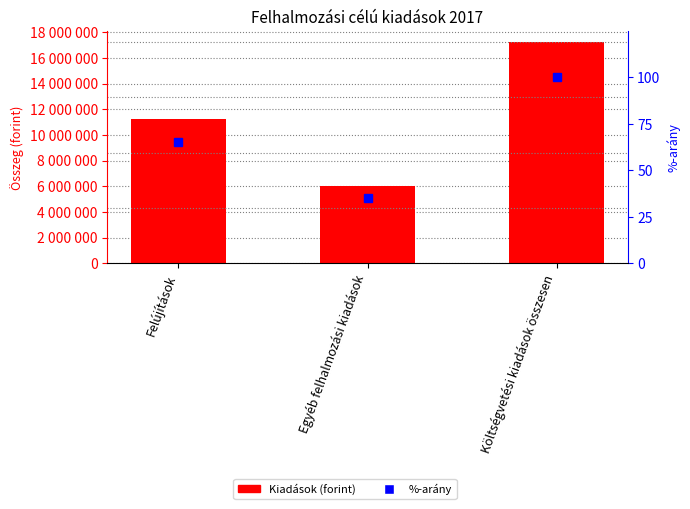

Which series has the largest total across all categories?

Kiadások